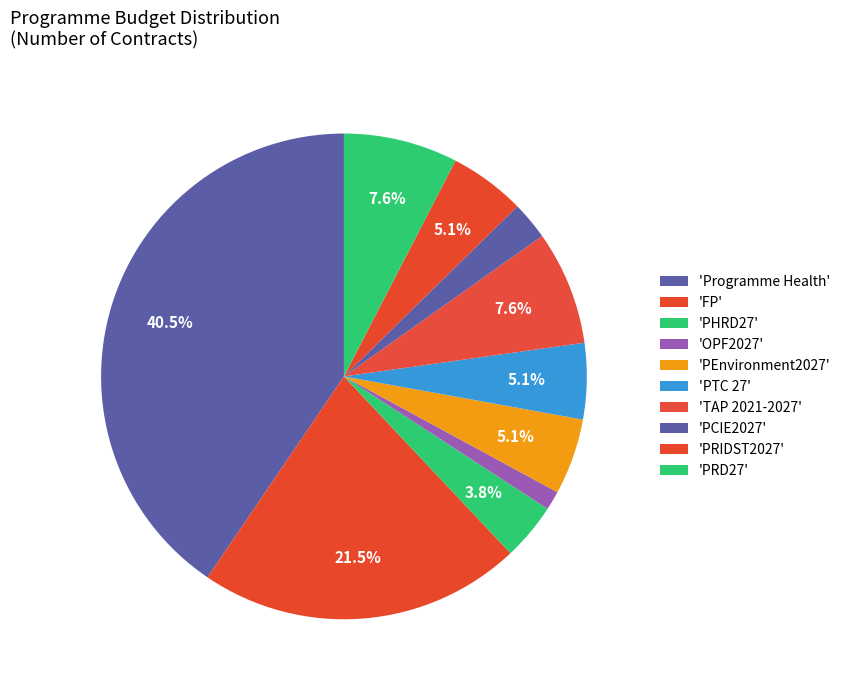

Count the number of slices in the pie.

10